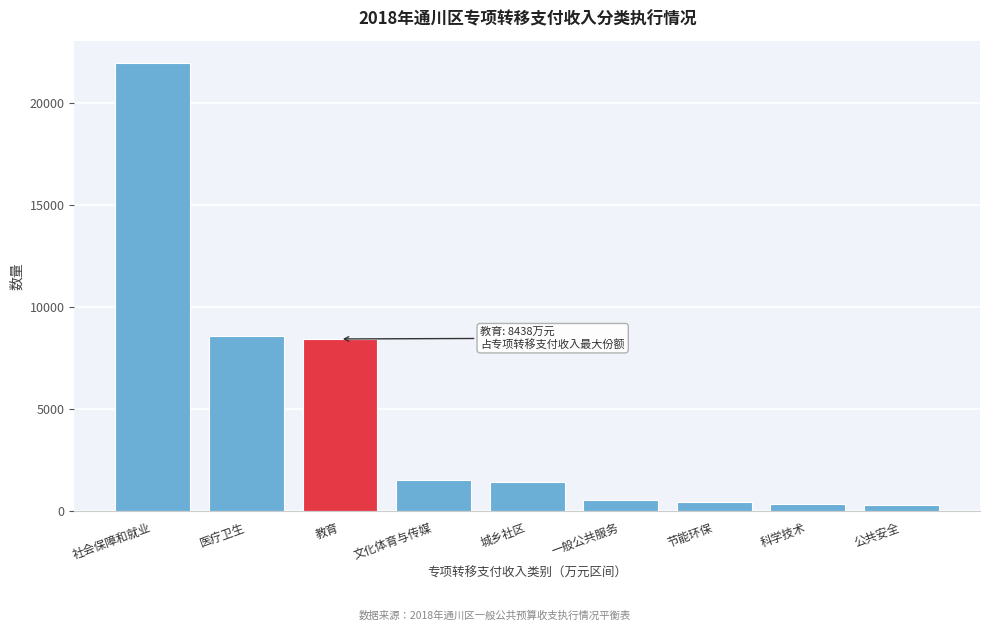

What is the sum of all values?

43647